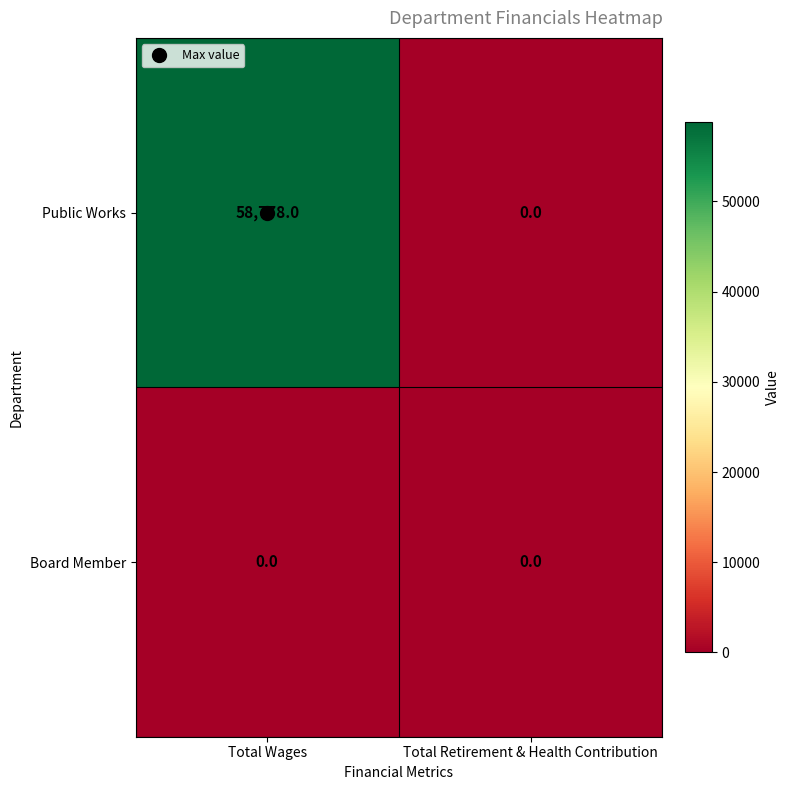

Between Total Wages and Total Retirement & Health Contribution, which series saw the biggest shift?

Public Works